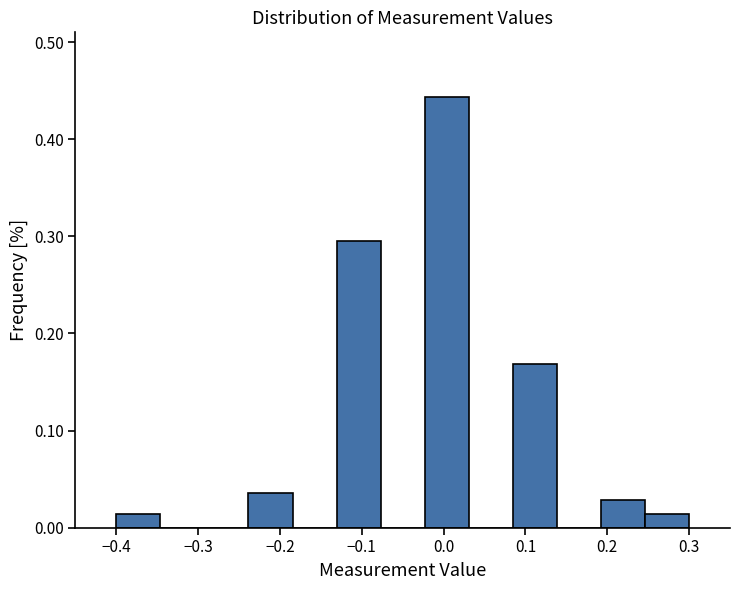

How tall is the bar that spans -0.13 to -0.08 on the x-axis? Neither the bar edges nor the heights are printed on the chart, so give them approximately, as read against the axes.

0.30